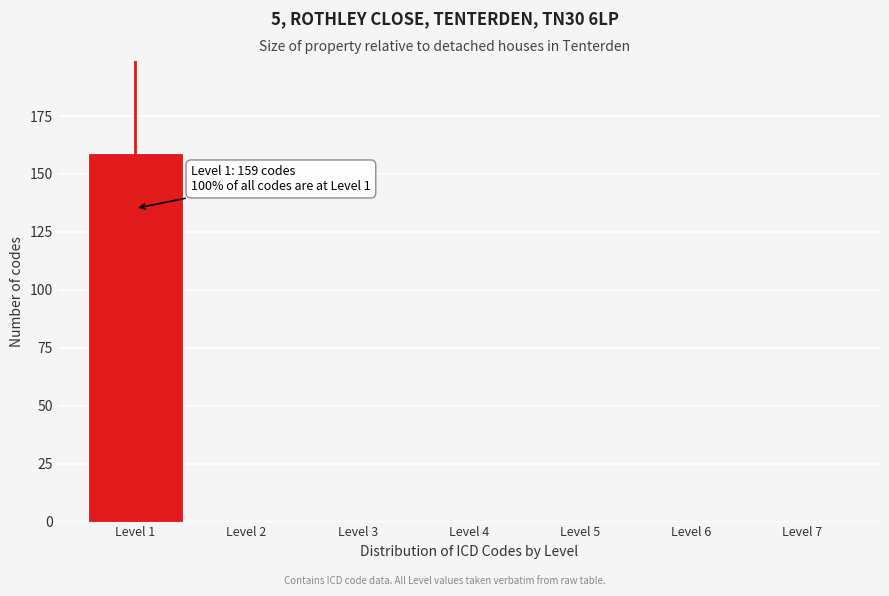

Reading left to right, extract all data points from this chart.

Level 1=159	Level 2=0	Level 3=0	Level 4=0	Level 5=0	Level 6=0	Level 7=0